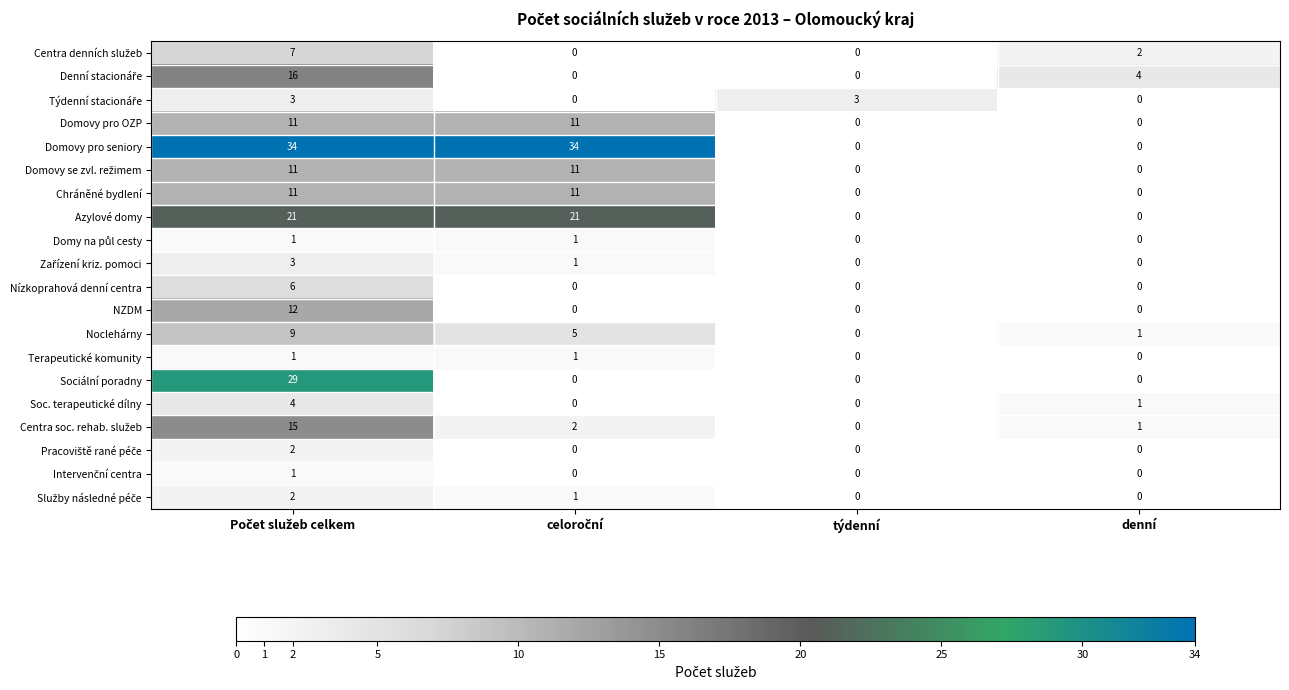

Which series has the largest range (max minus min)?

Domovy pro seniory